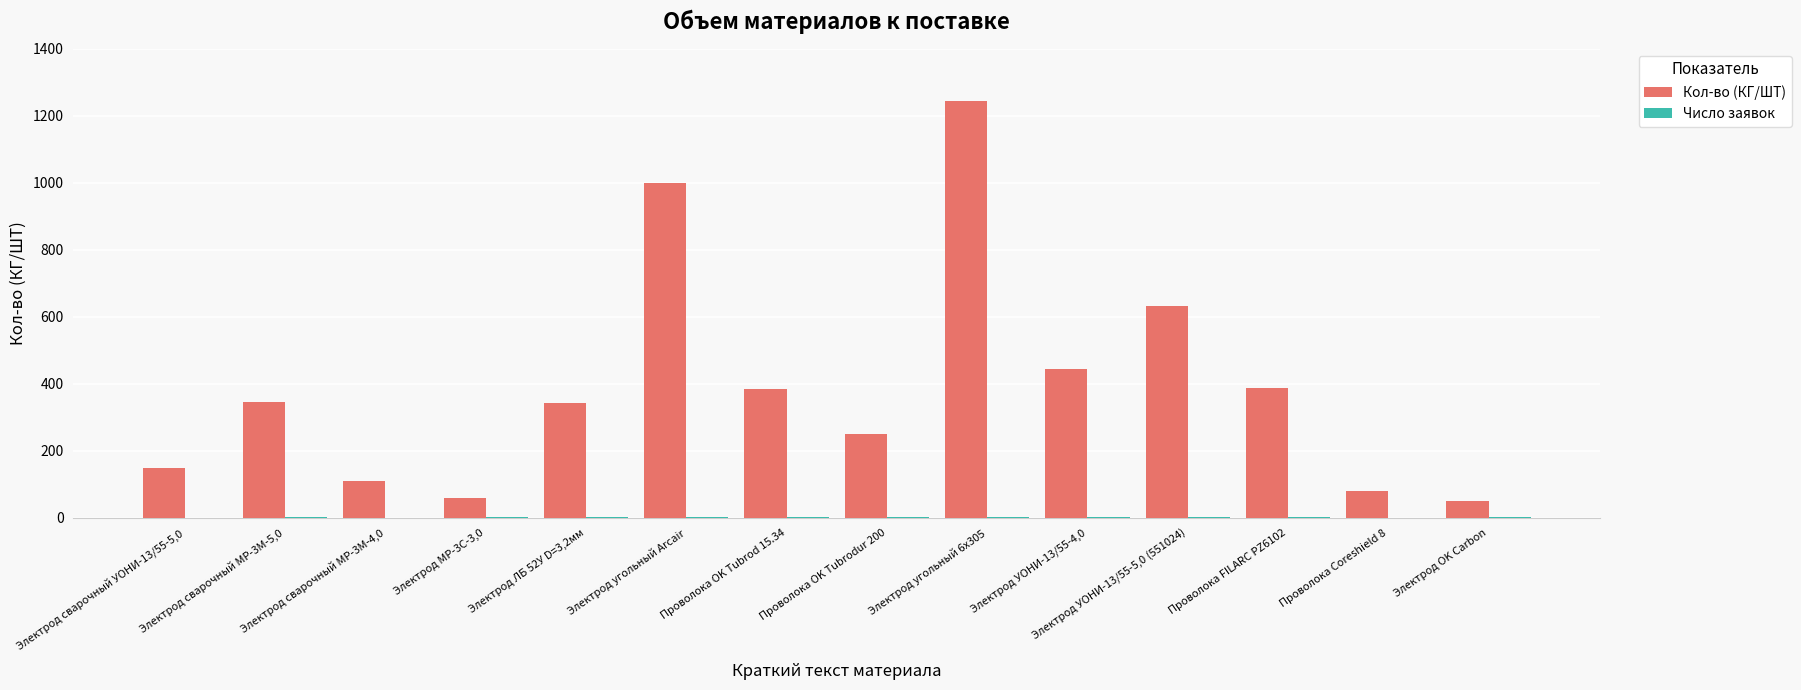

Which series has the largest total across all categories?

Кол-во (КГ/ШТ)